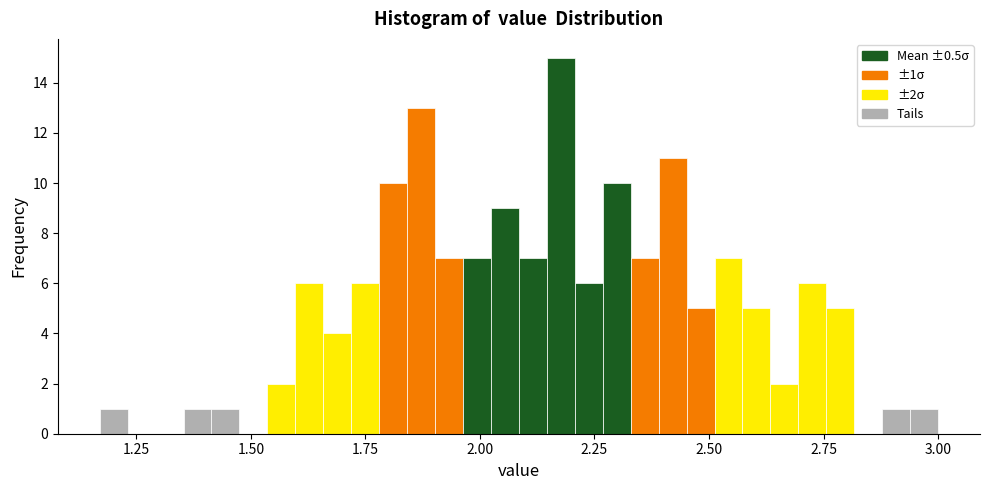

Around what value on the x-axis is the tallest bar? Give the approximate position of its centre, as read against the axis.

2.20